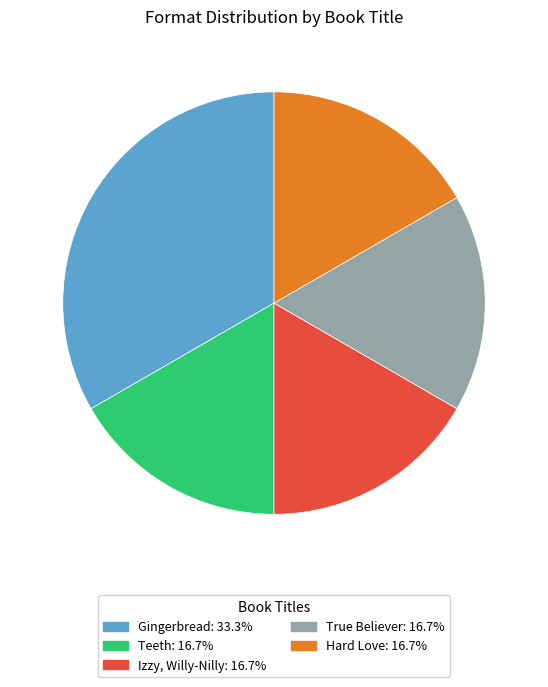

What is the ratio of the value at Hard Love to the value at Teeth?

1.0